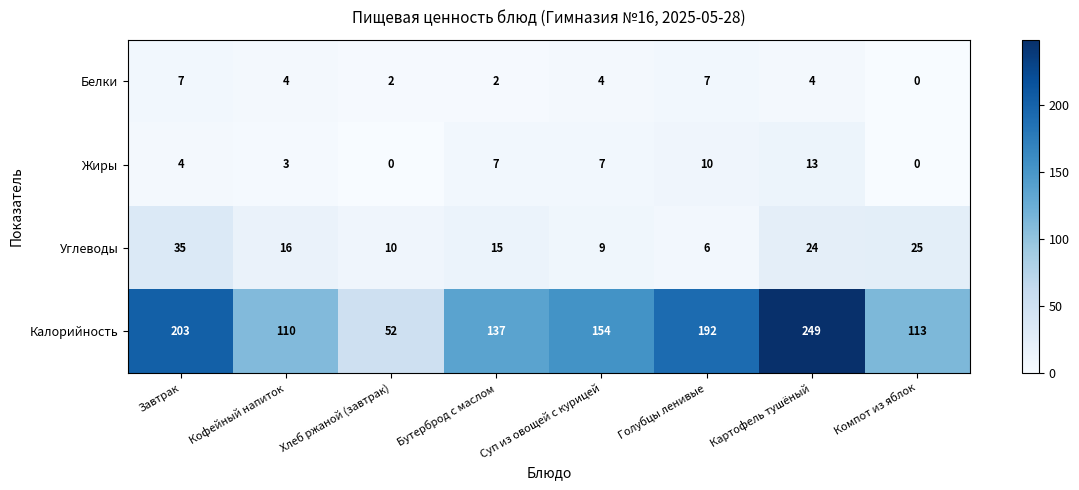

Is it true that Белки equals 3 at Голубцы ленивые?

False